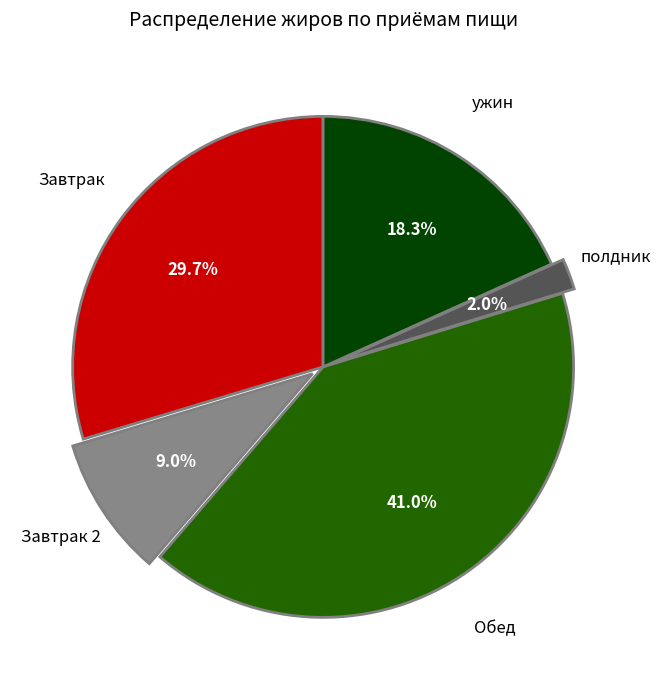

Is there any slice that represents more than half of the pie?

No